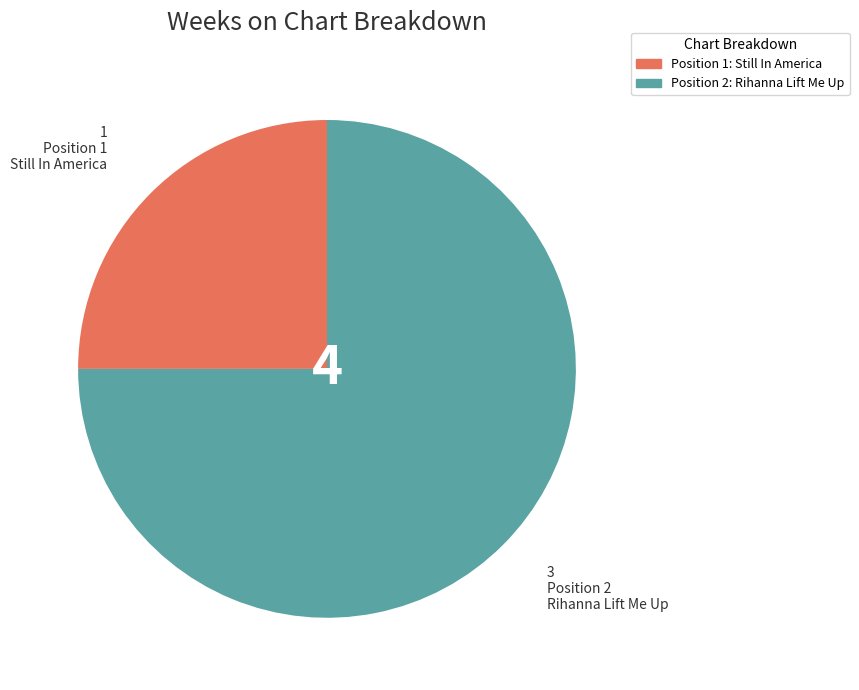

Does any single category account for the majority?

Yes